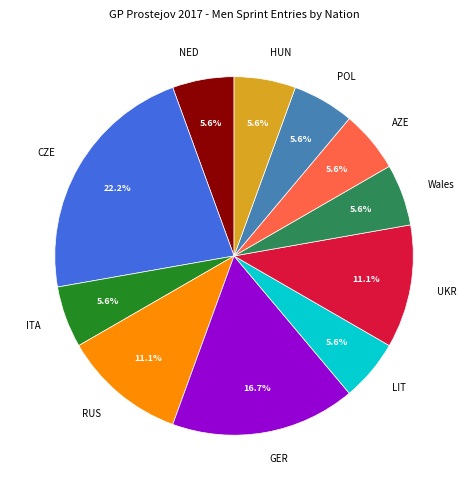

What is the ratio of the value at ITA to the value at HUN?

1.0